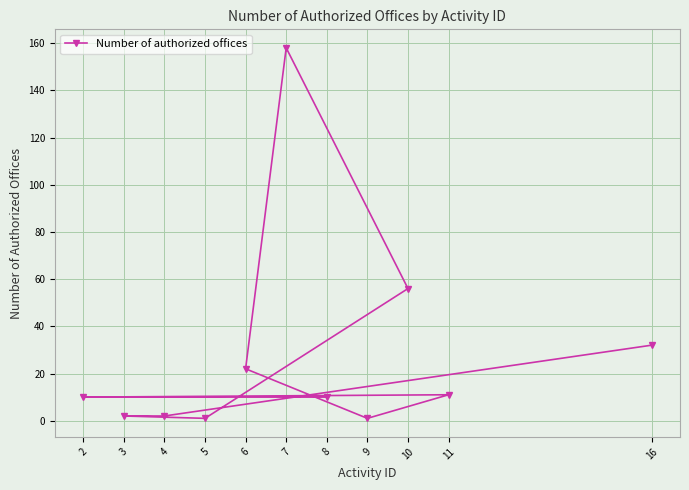

Reading left to right, list all the values displayed in this chart.

2=10	3=2	4=2	5=1	6=22	7=158	8=10	9=1	10=56	11=11	16=32